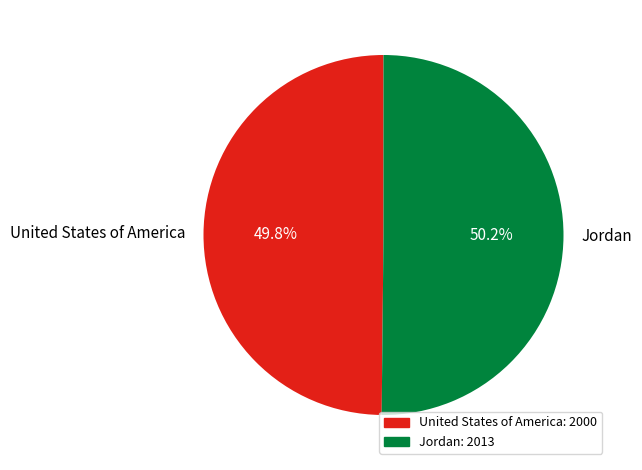

How many segments does this pie chart have?

2